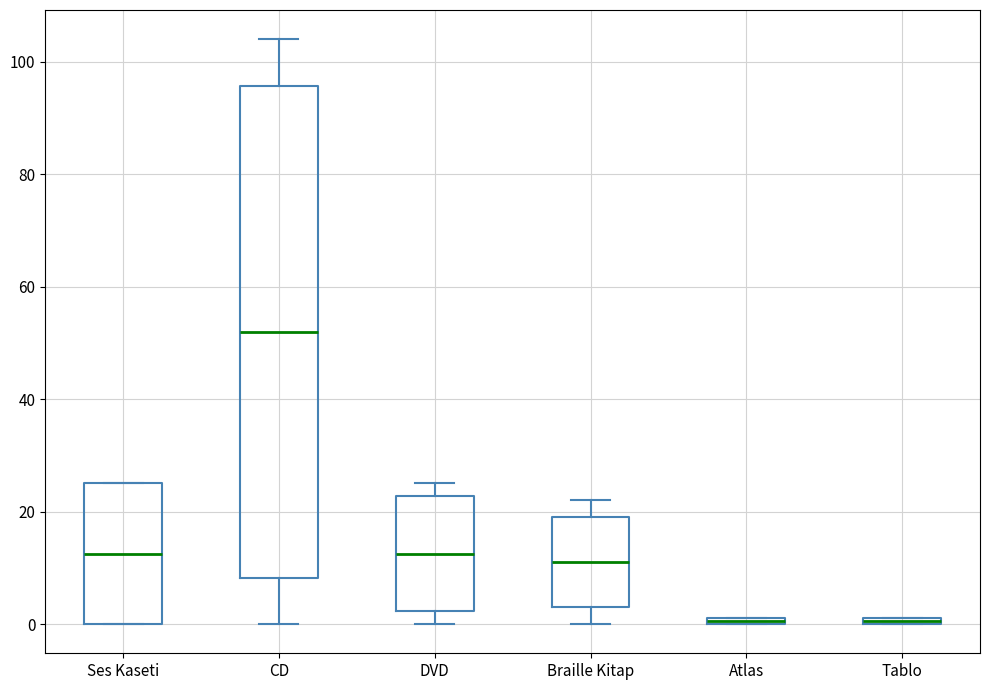

Which box is the tallest, from its lower edge to its upper edge?

CD